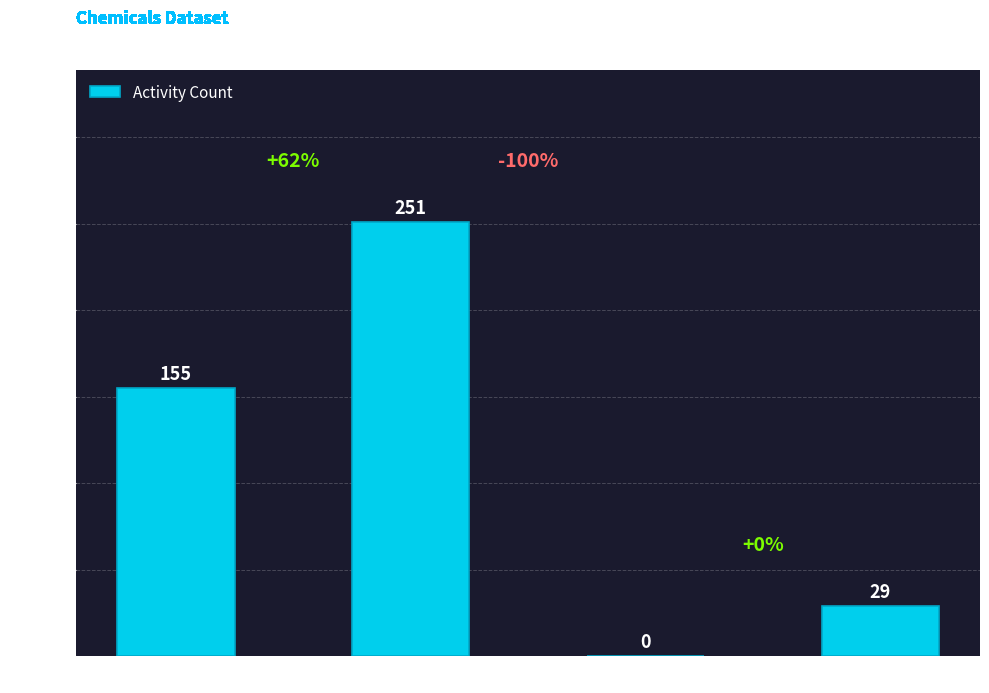

What is the change in value from Plant to Seed?

-222